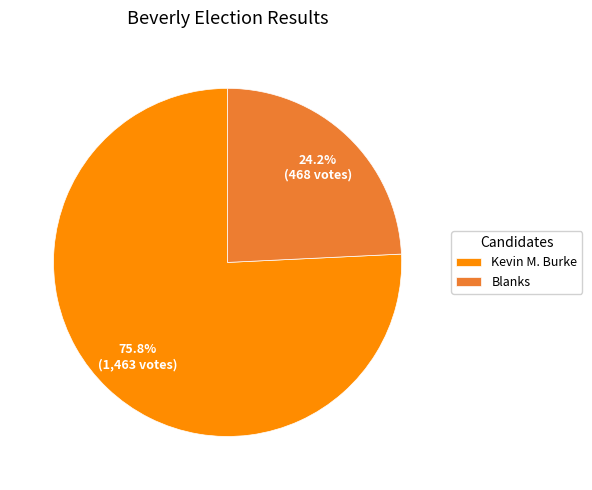

Which has a higher value, Kevin M. Burke or Blanks?

Kevin M. Burke